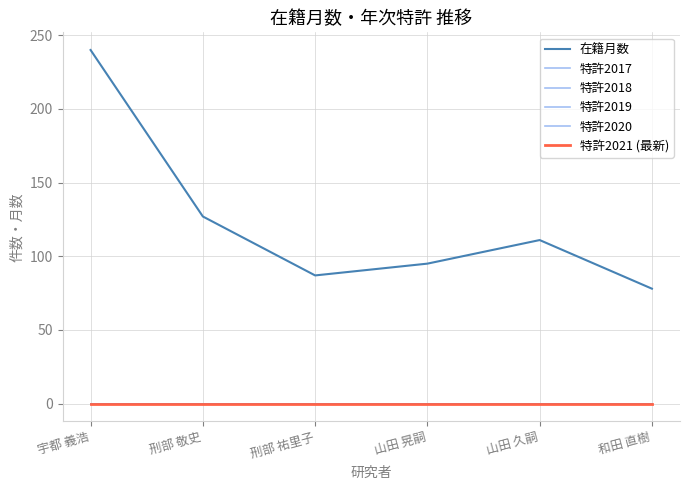

Rank the series at 山田 久嗣 from lowest to highest value.

特許2017, 特許2018, 特許2019, 特許2020, 特許2021 (最新), 在籍月数